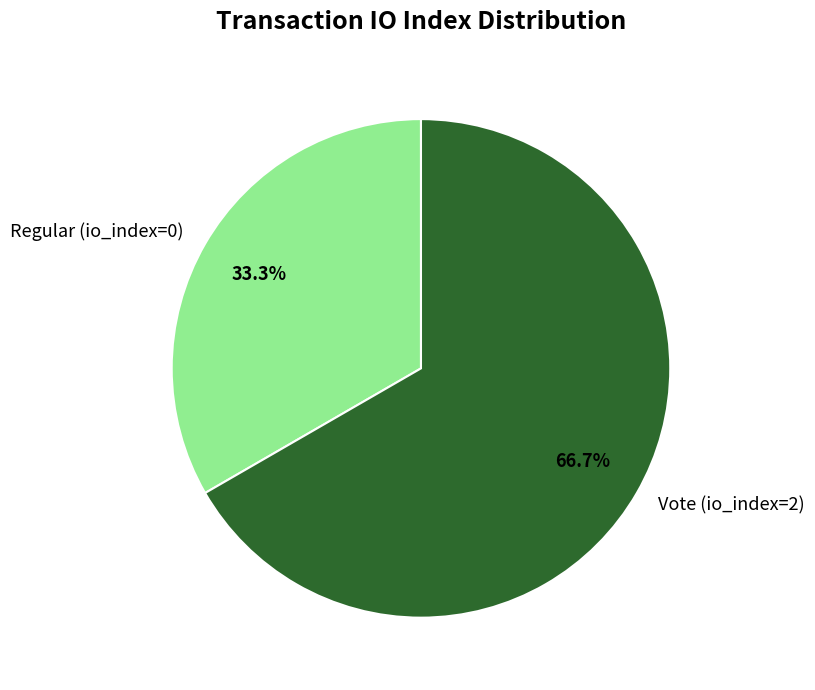

To the nearest percent, what is the combined percentage of Regular (io_index=0) and Vote (io_index=2)?

100%